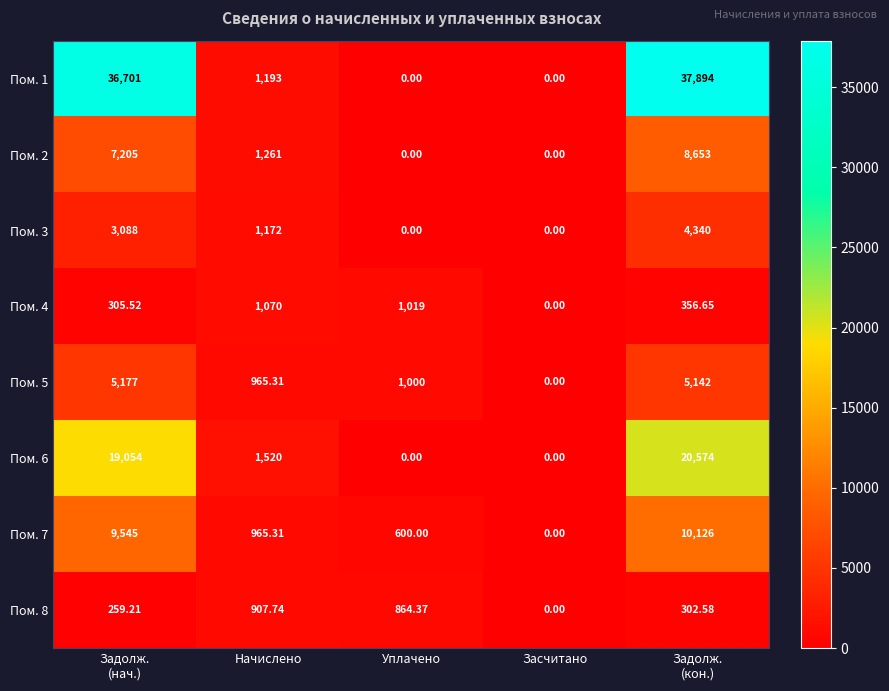

Where is Пом. 7 nearest to the value 5063?

Начислено